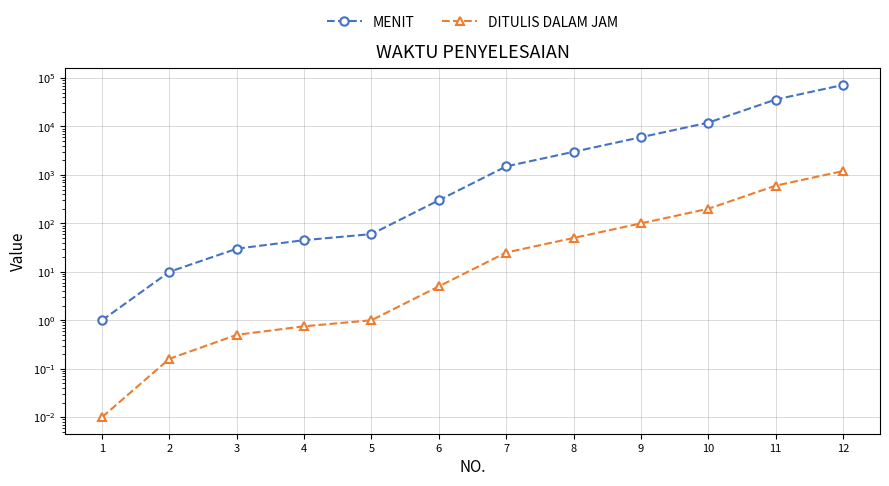

Between 5 and 11, which is larger?

11